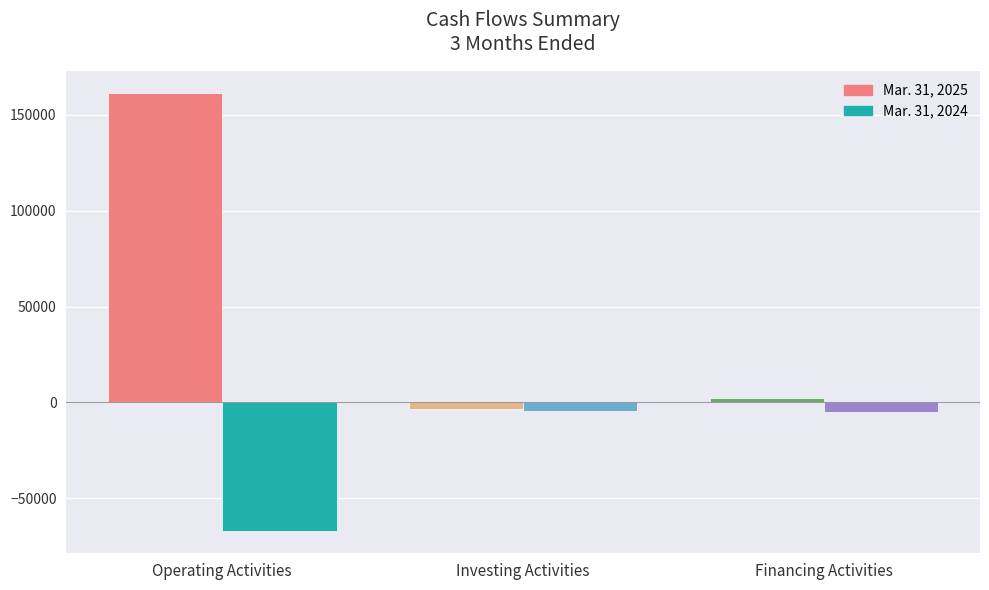

What is the approximate value of Mar. 31, 2025 at Operating Activities, to the nearest 50?

161400